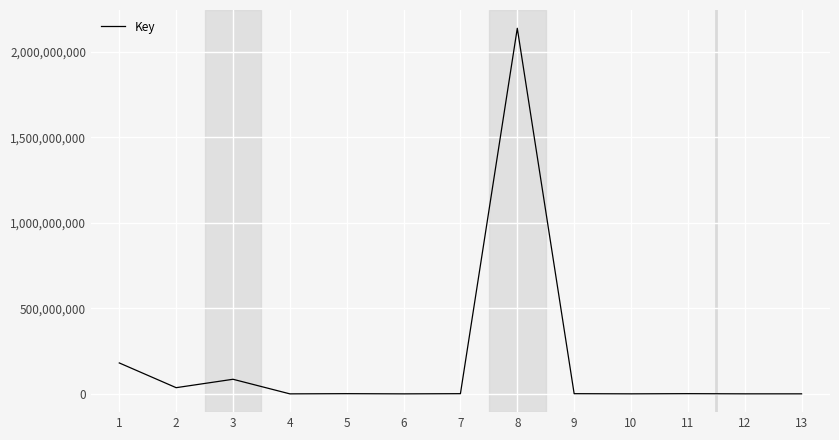

Is it true that the value at 3 is 85317547?

True